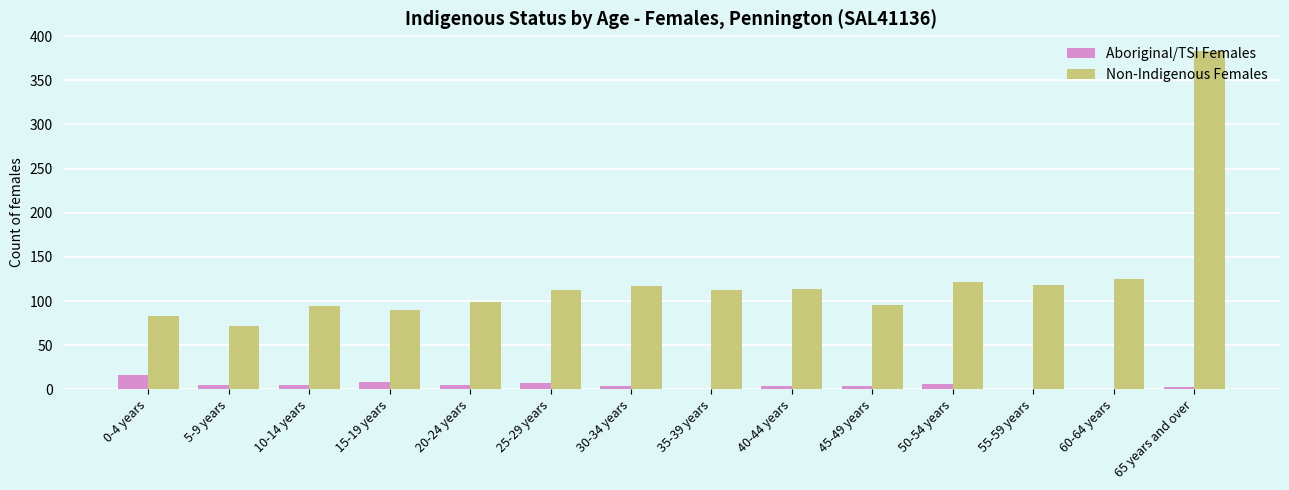

What is the average value of the Aboriginal/TSI Females series?

5